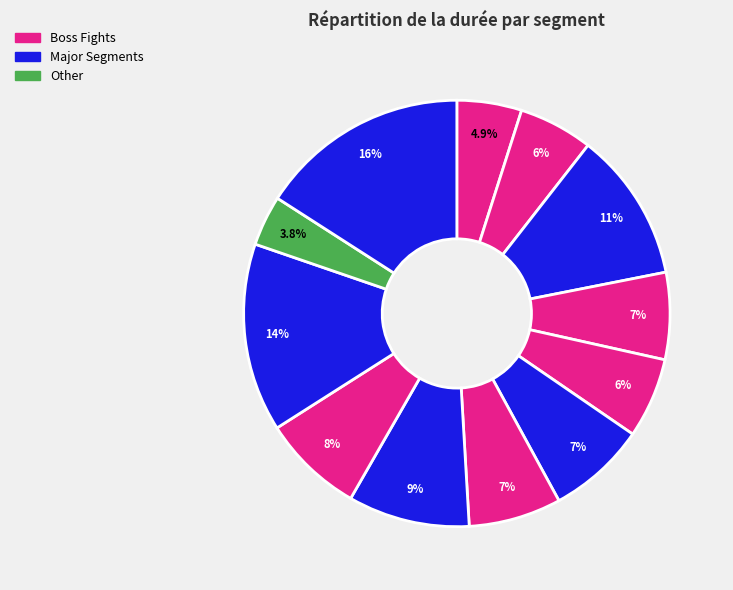

How many slices are in this pie chart?

12